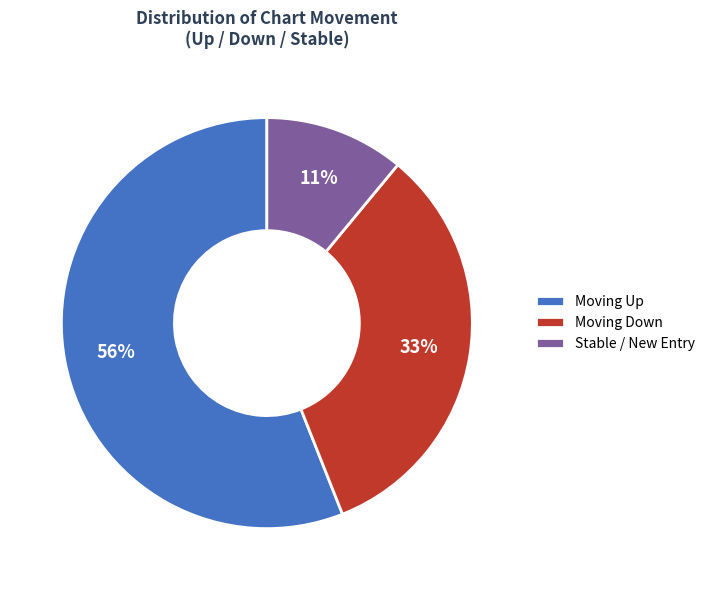

Combined, do Stable / New Entry and Moving Up account for over 50%?

Yes